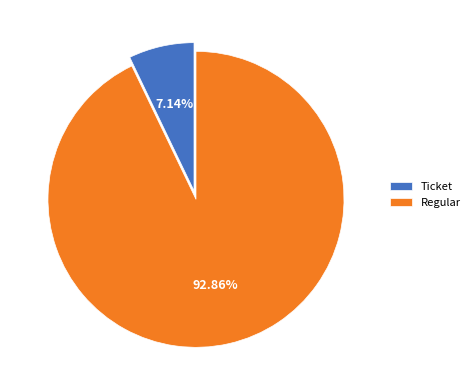

Which slice is the largest?

Regular